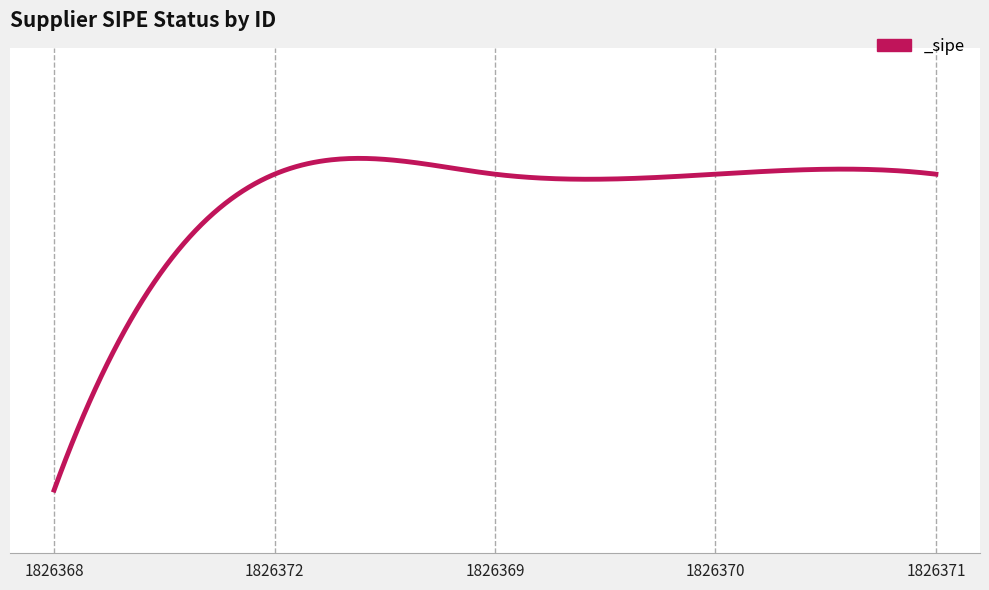

Does the chart display data point markers on the line(s)?

No